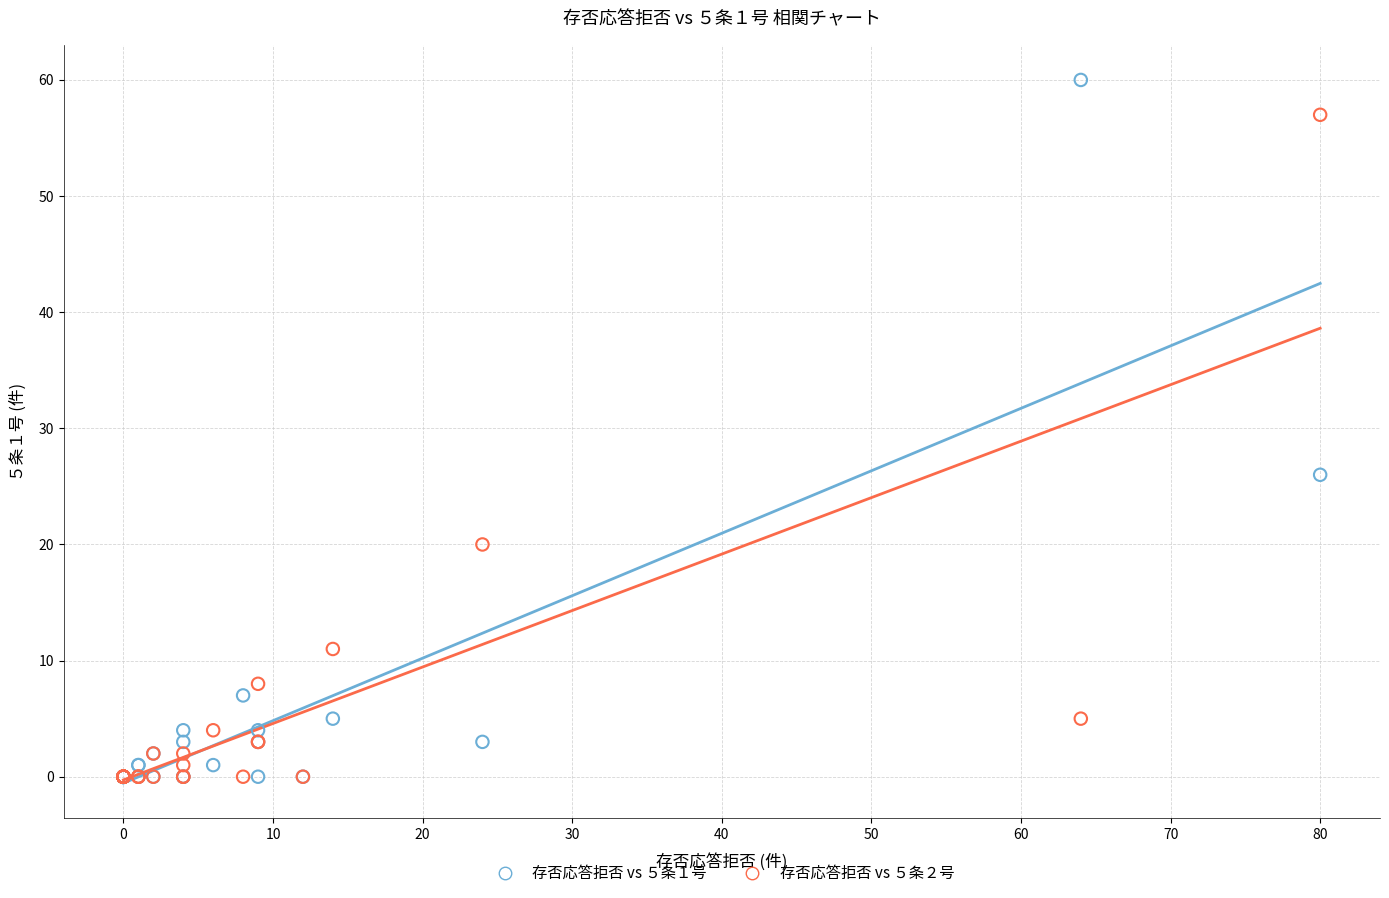

Across all series, what Y value is closest to 30?

26